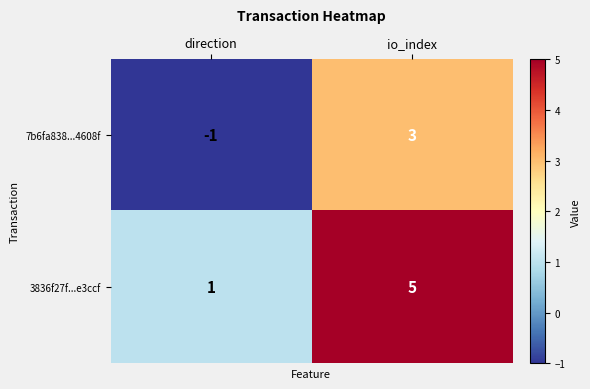

Which series has the largest total across all categories?

3836f27f...e3ccf